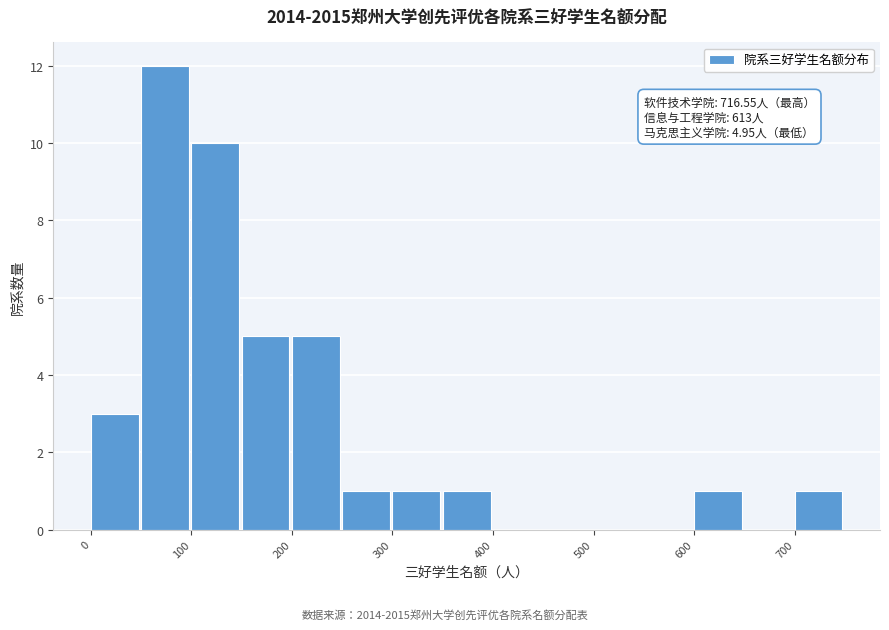

Over which range of the x-axis is the bar tallest?

50 to 100